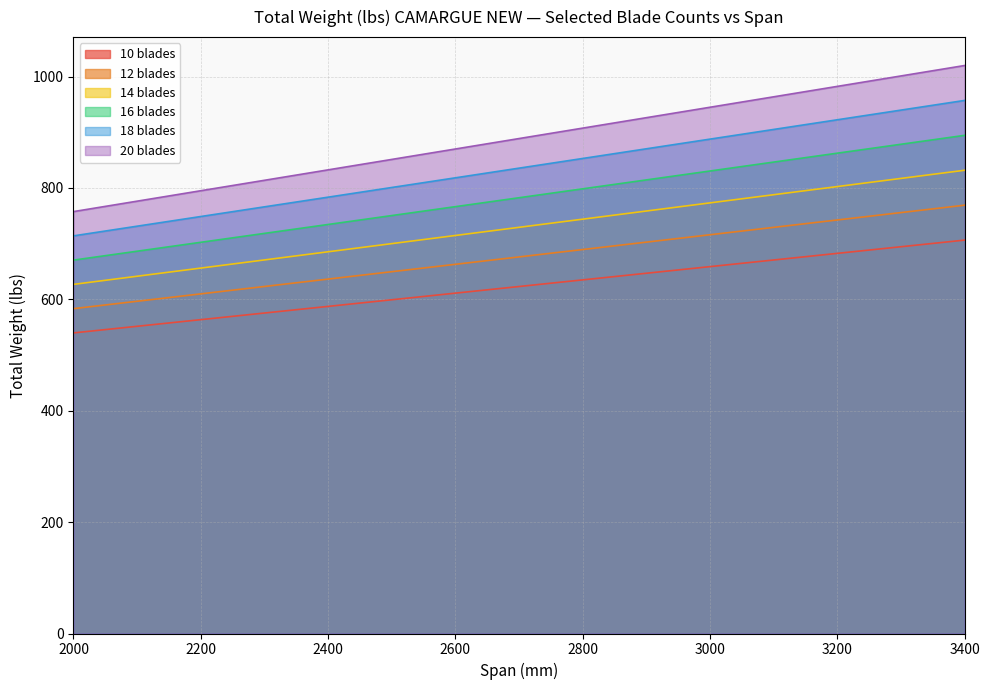

What is the spread (max minus min) of values at 3200?

299.8